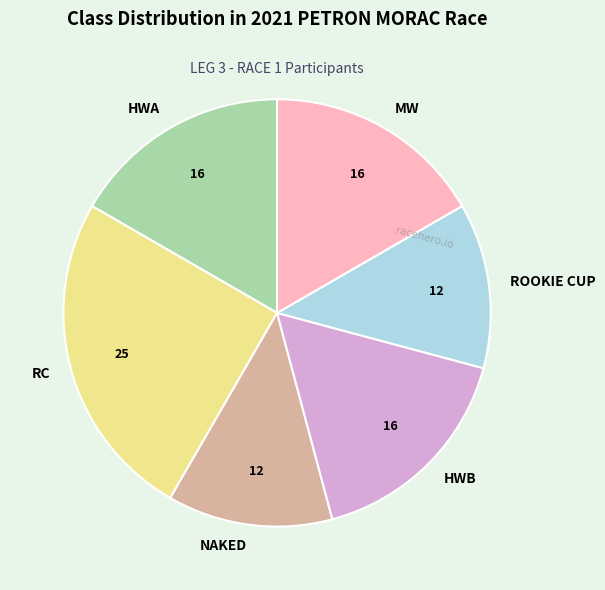

Is there any slice that represents more than half of the pie?

No